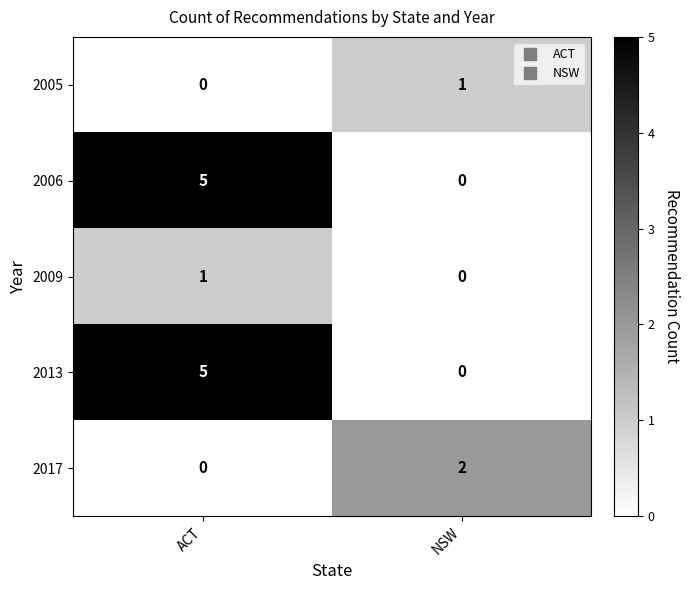

Reading left to right, what are all the values shown in this chart?

2005: ACT=0	NSW=1
2006: ACT=5	NSW=0
2009: ACT=1	NSW=0
2013: ACT=5	NSW=0
2017: ACT=0	NSW=2